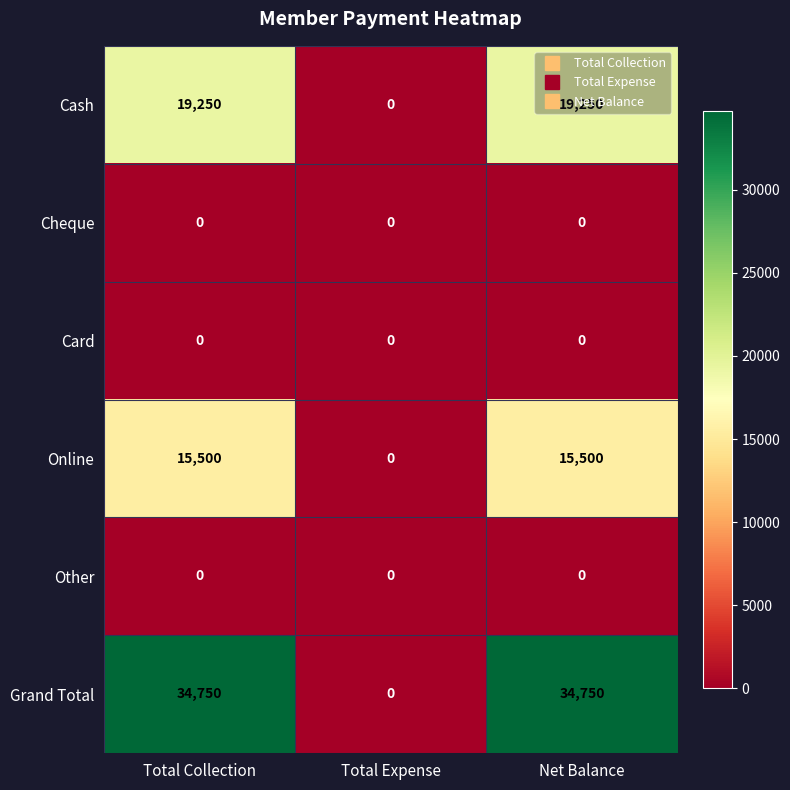

Is it true that Grand Total equals 34750 at Total Collection?

True